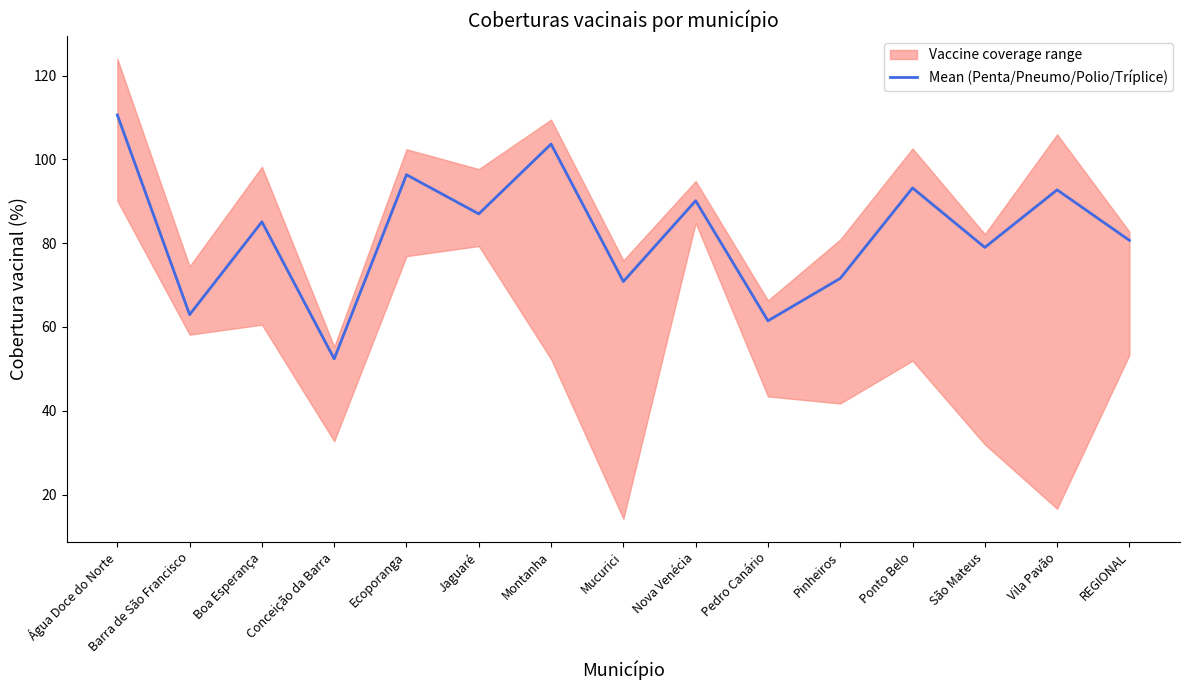

Is it true that the value at Água Doce do Norte is 110.6?

True